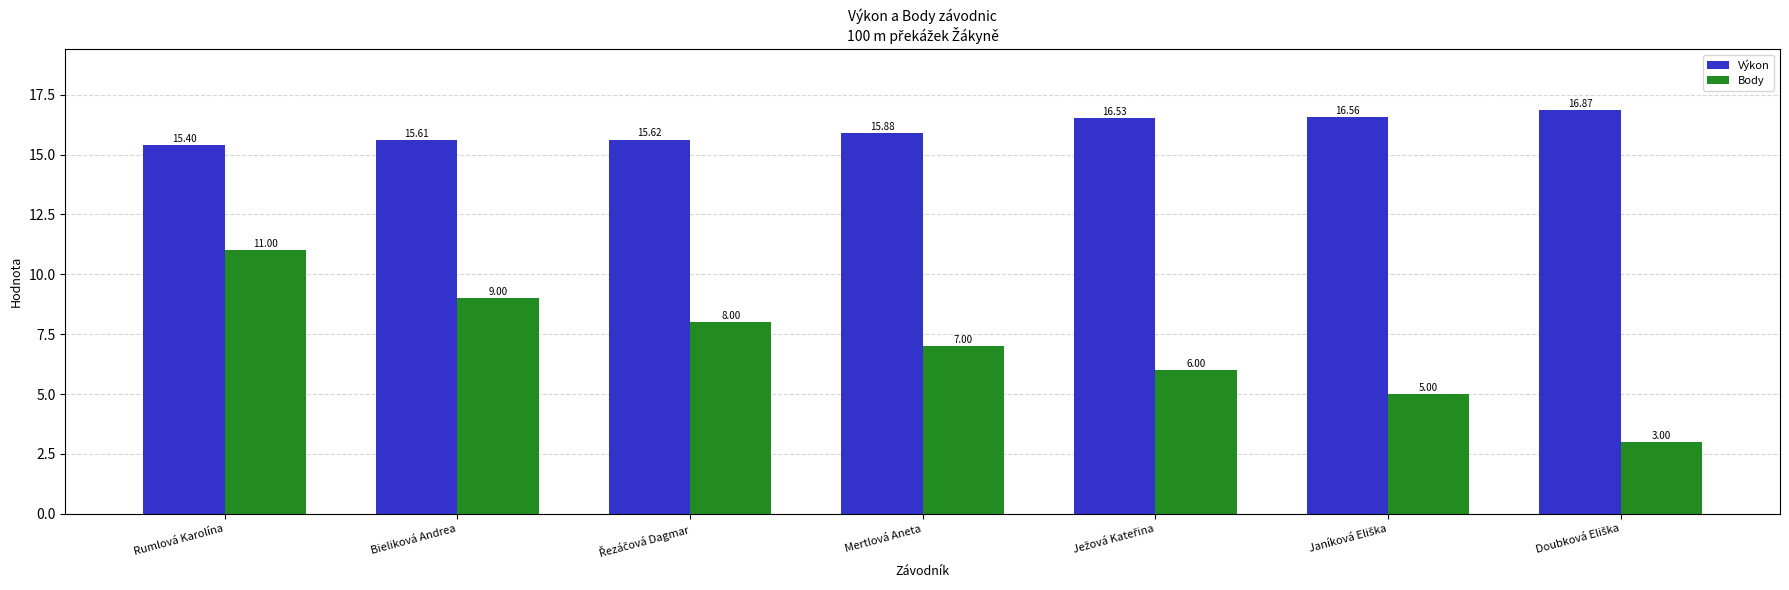

At which label does Body first exceed 7?

Rumlová Karolína